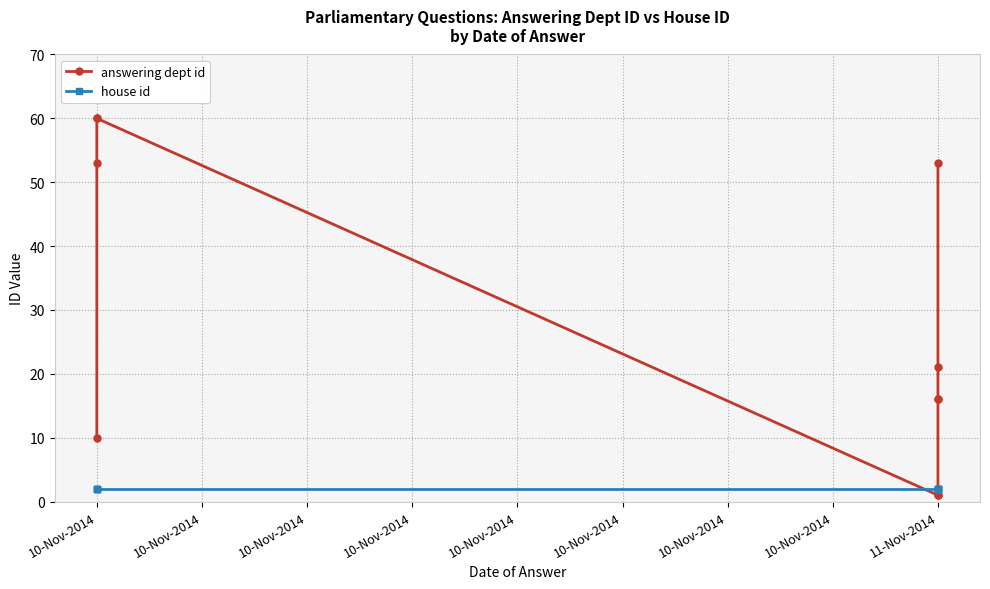

What is the highest value of the answering dept id series?

60